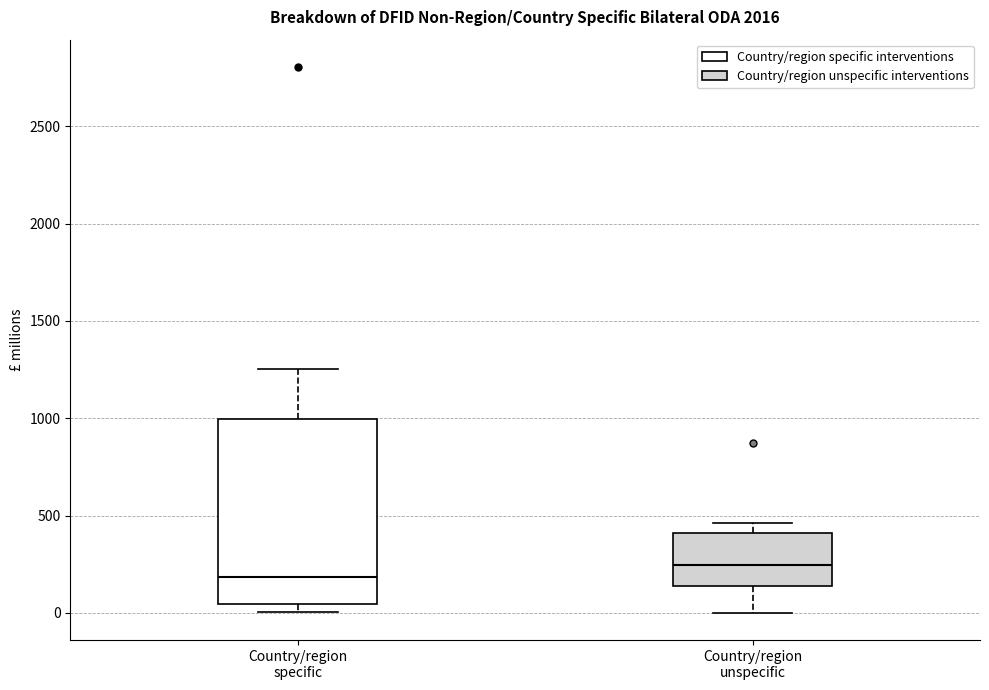

Which box's median line is the highest?

Country/region unspecific